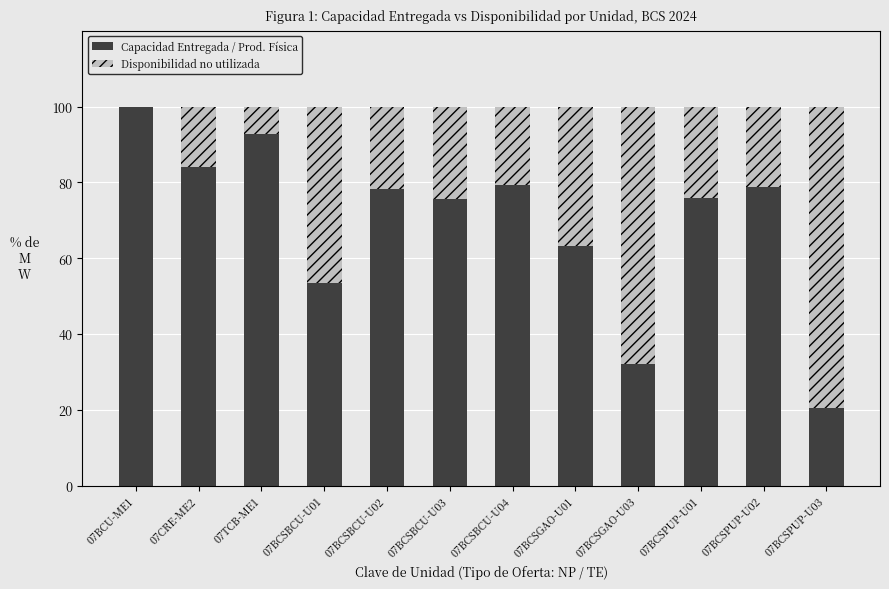

Which category has the highest value in the Capacidad Entregada / Prod. Física series?

07BCU-ME1